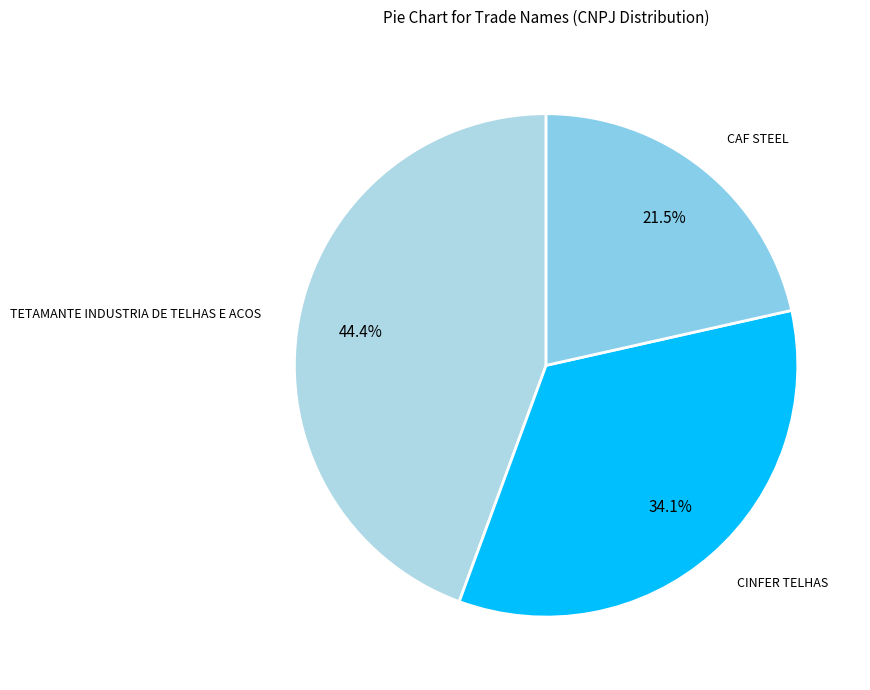

Rank the categories by value from lowest to highest.

CAF STEEL, CINFER TELHAS, TETAMANTE INDUSTRIA DE TELHAS E ACOS